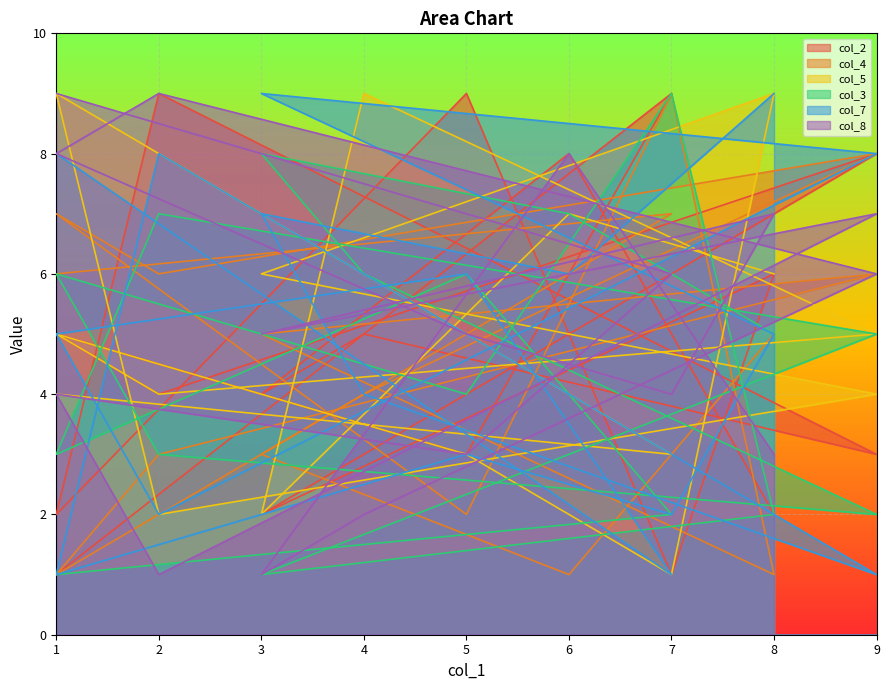

At which category does col_8 reach its first local valley?

5